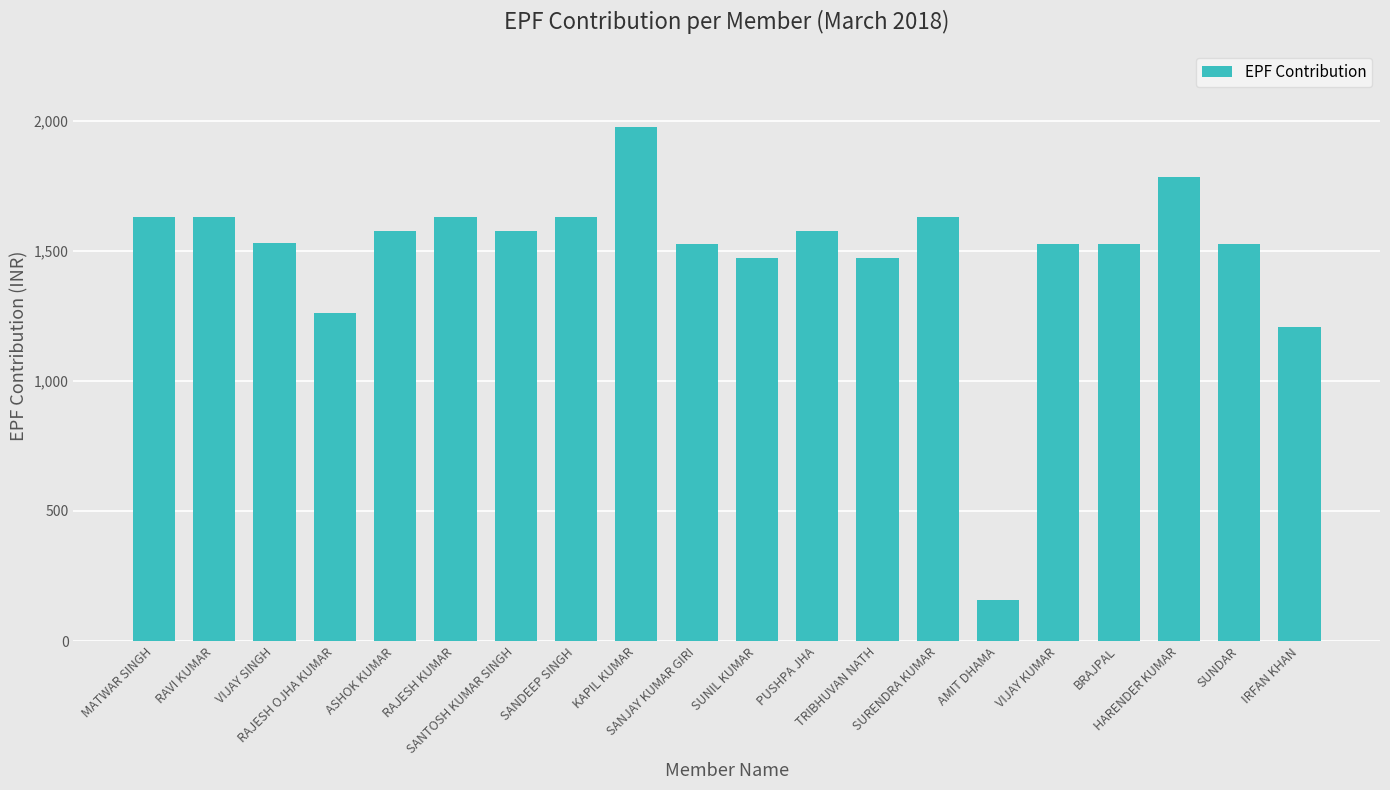

What is the smallest value displayed?

158